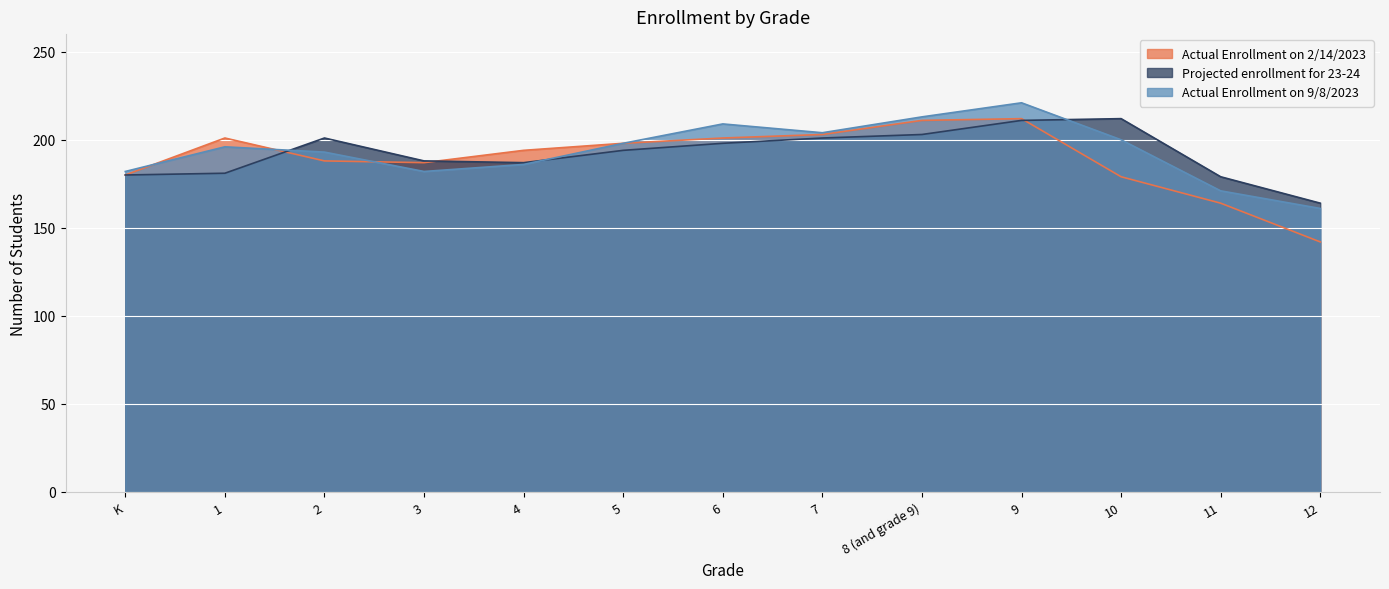

Count the number of data series in this chart.

3